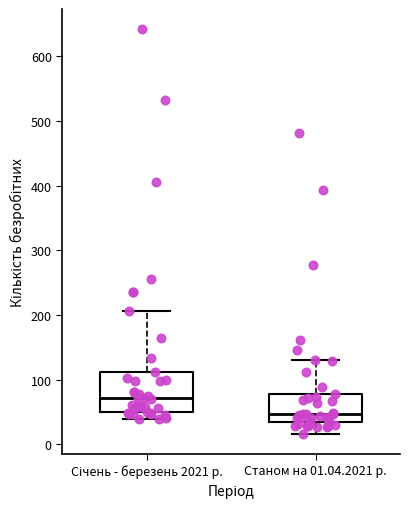

Which box's median line is the highest?

Січень - березень 2021 р.